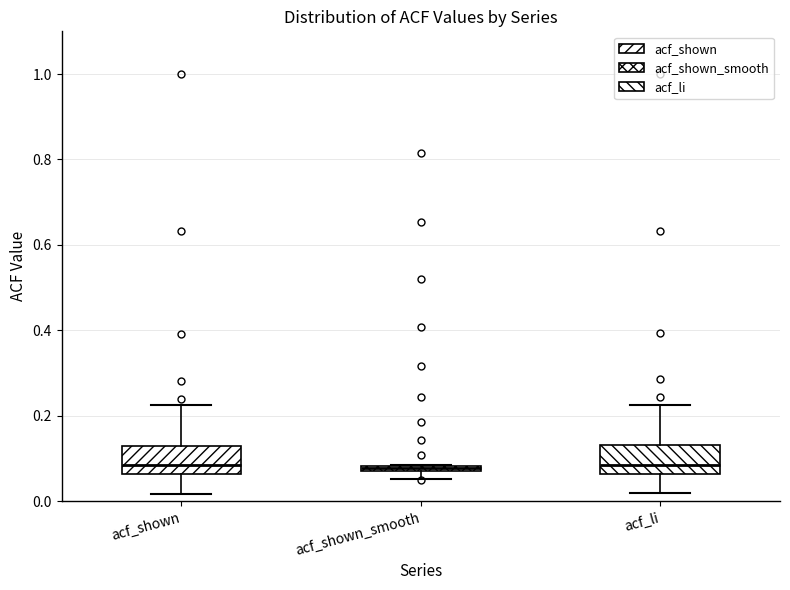

Where is the upper edge of the box for acf_shown_smooth on the y-axis? The values are not printed on the chart, so give them approximately, as read against the axis.

0.08